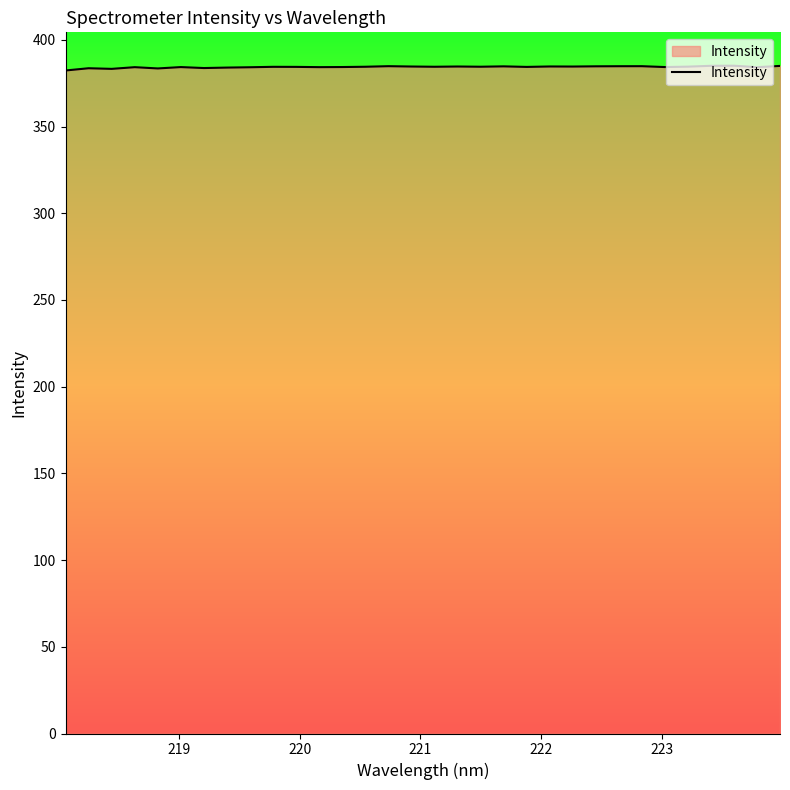

What is the greatest value displayed?

385.0